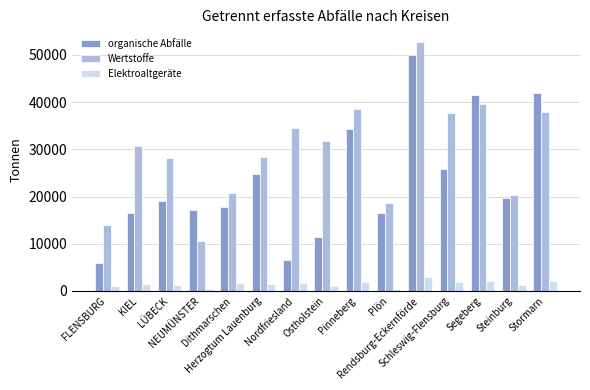

List the series in order of their peak value, highest first.

Wertstoffe, organische Abfälle, Elektroaltgeräte